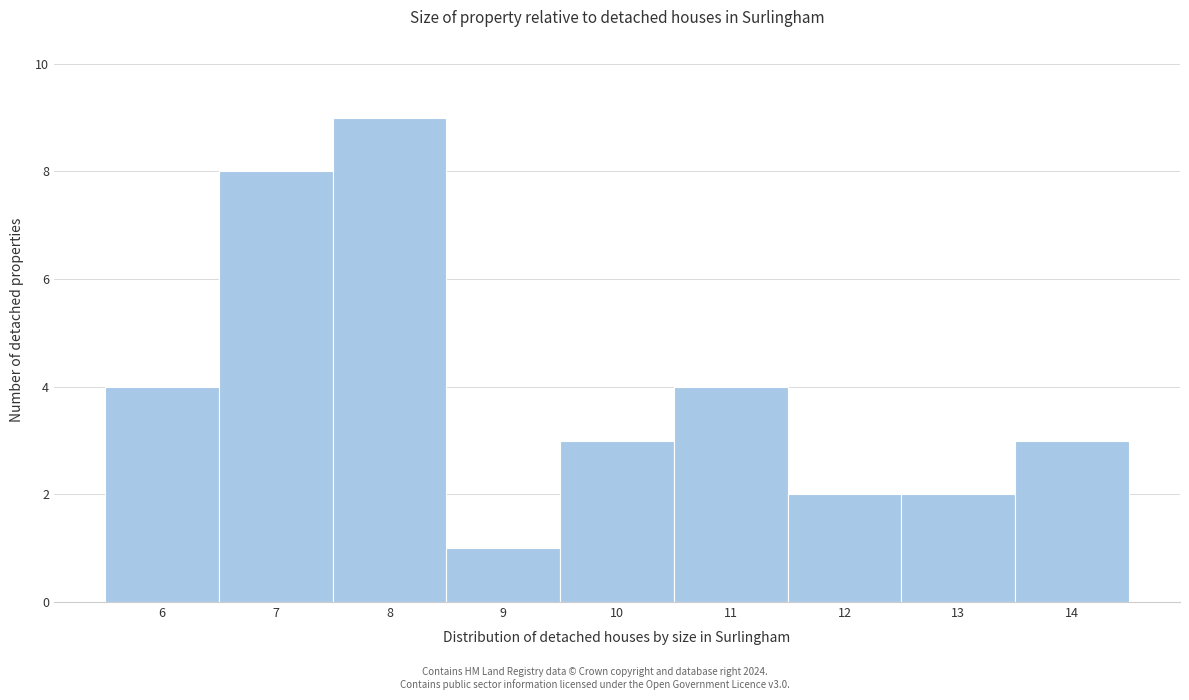

Which range on the x-axis has the tallest bar?

7.5 to 8.5